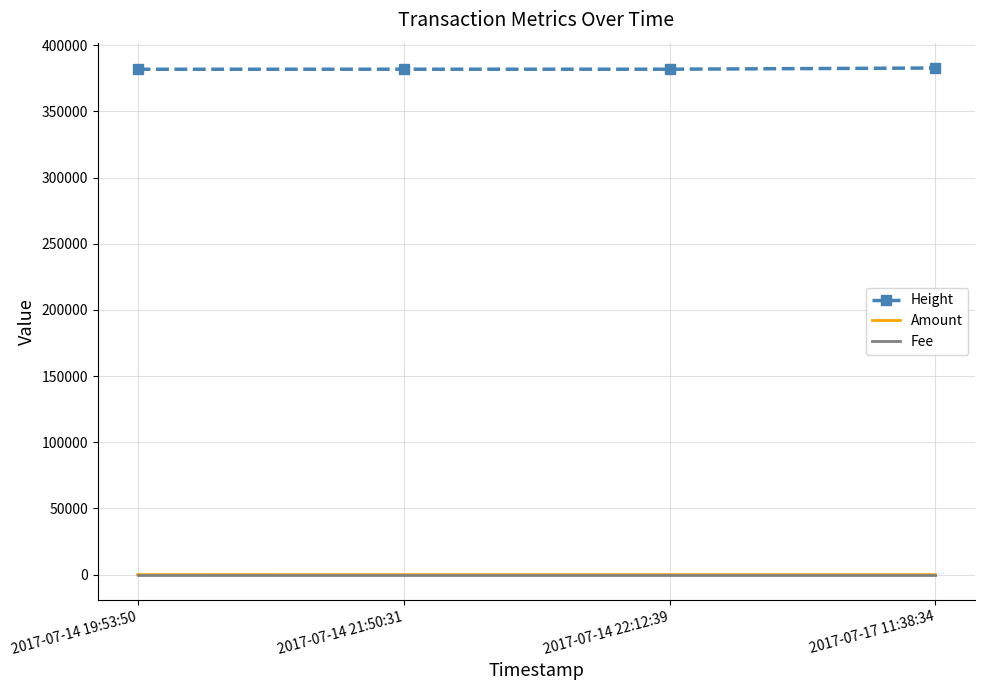

True or false: Amount and Height intersect in this chart.

False